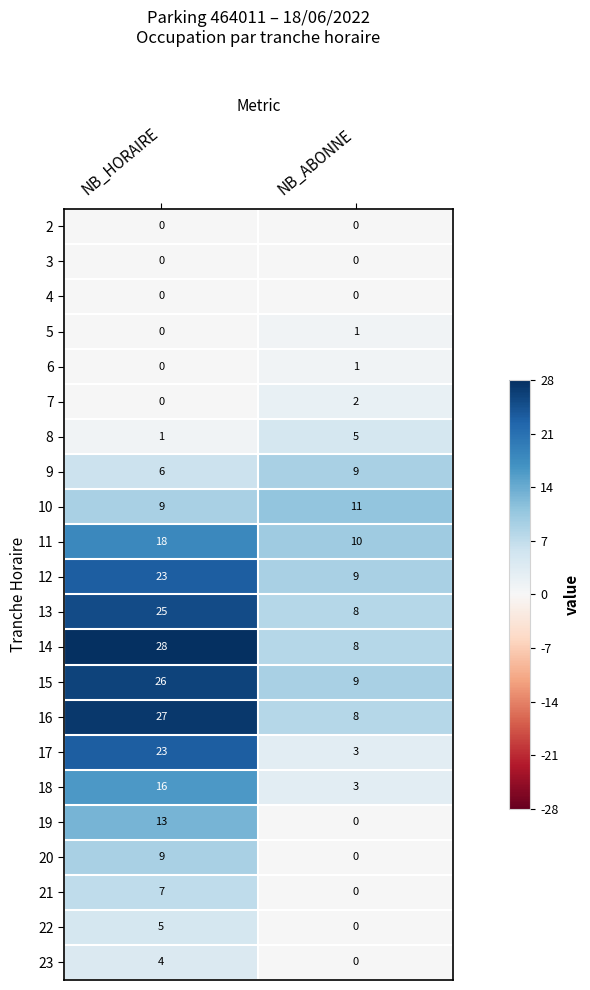

Where is 9 nearest to the value 7?

NB_HORAIRE